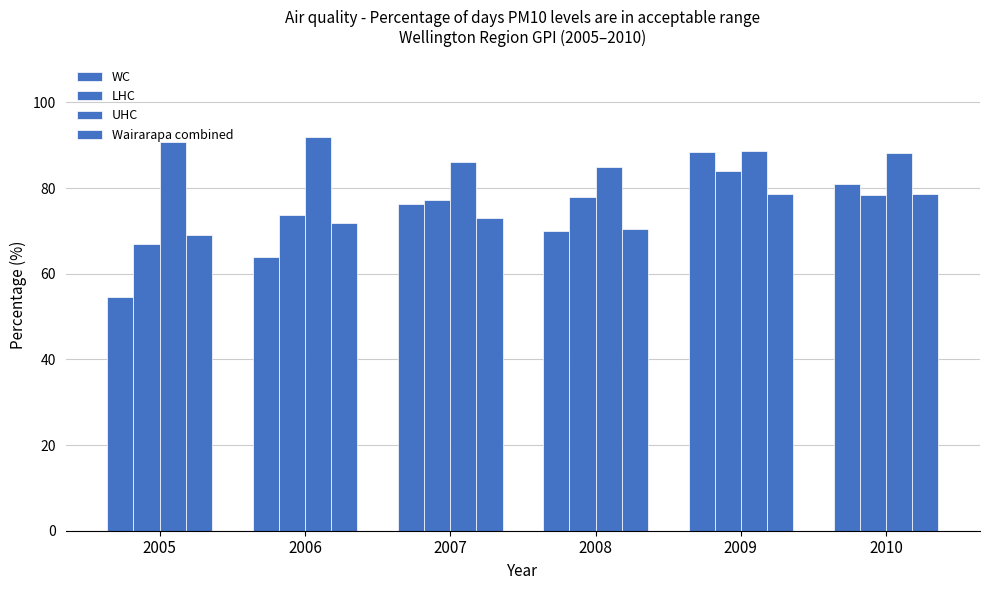

Where is LHC nearest to the value 75?

2006